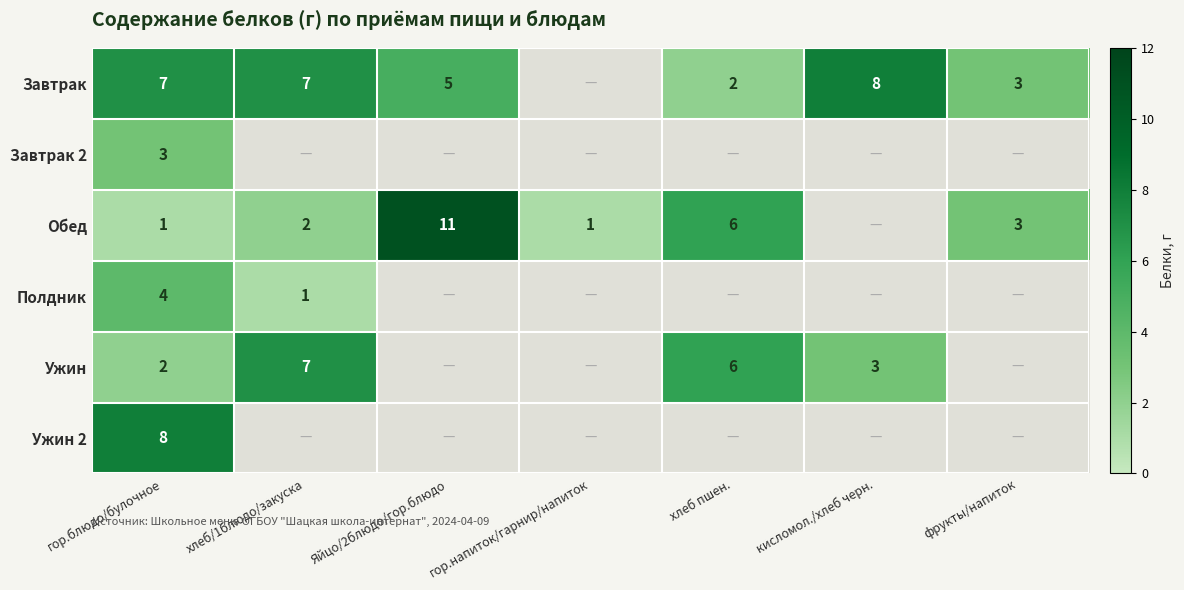

True or false: Ужин has a value of 3 at хлеб пшен..

False